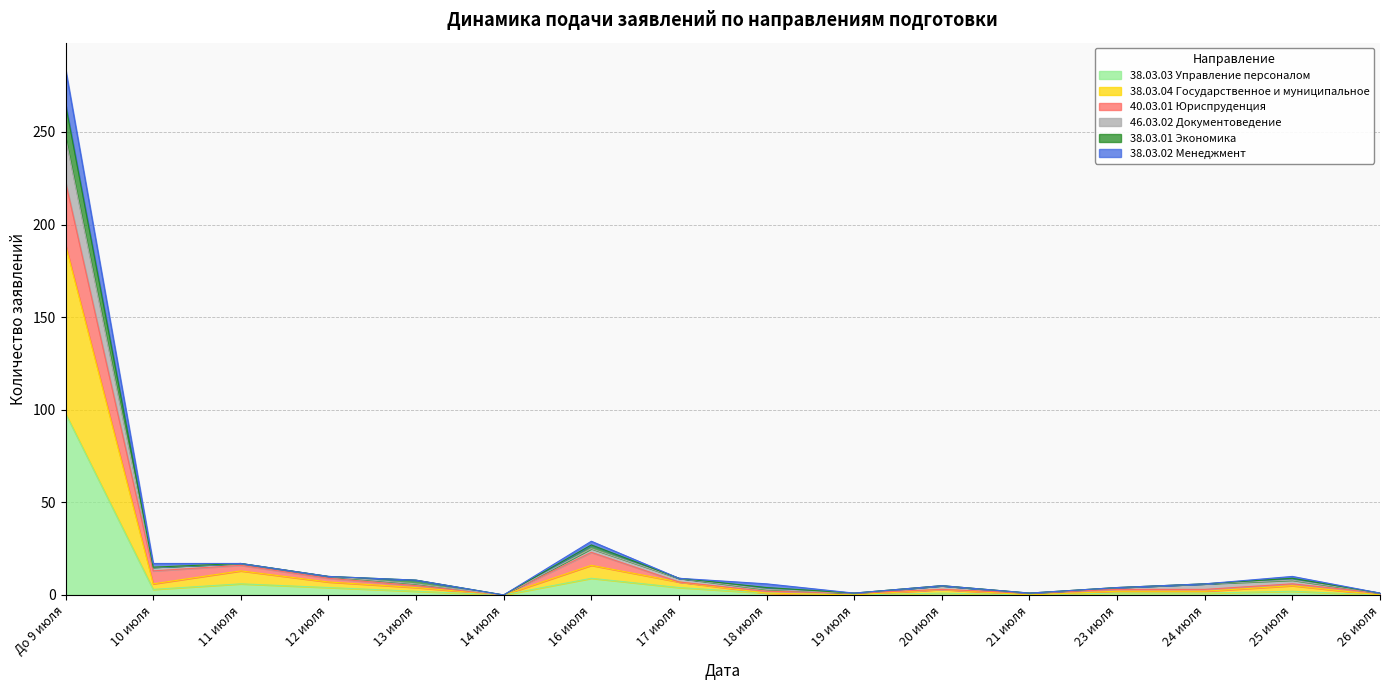

The value of 38.03.02 Менеджмент at 11 июля is 17. True or false?

True